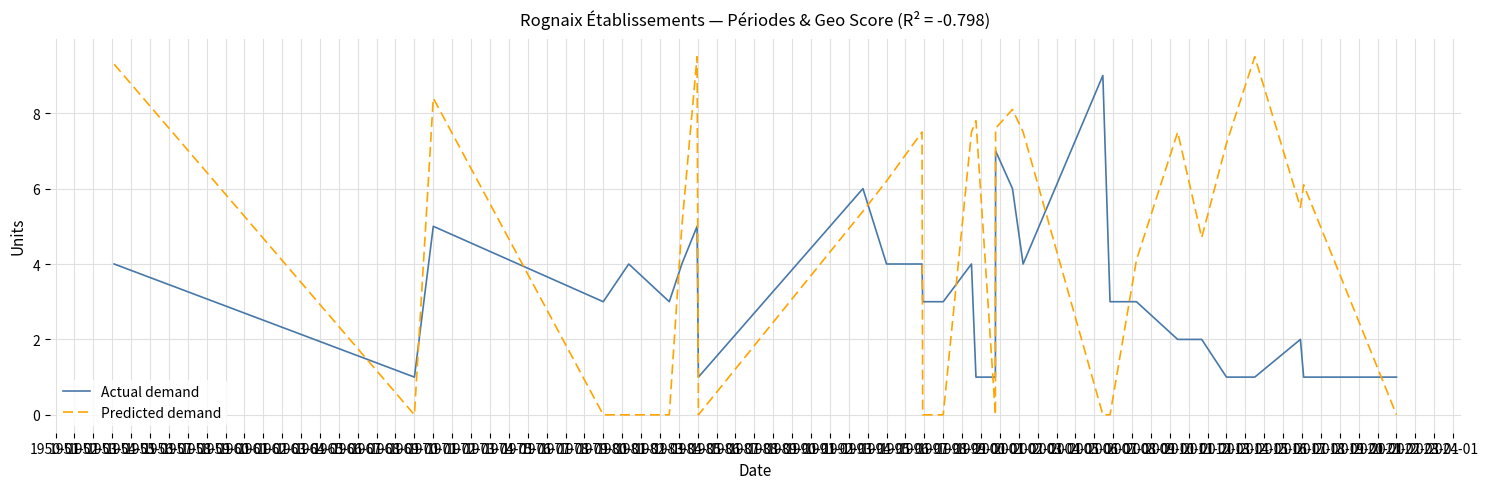

Rank the series by their average value, from highest to lowest.

Predicted demand, Actual demand